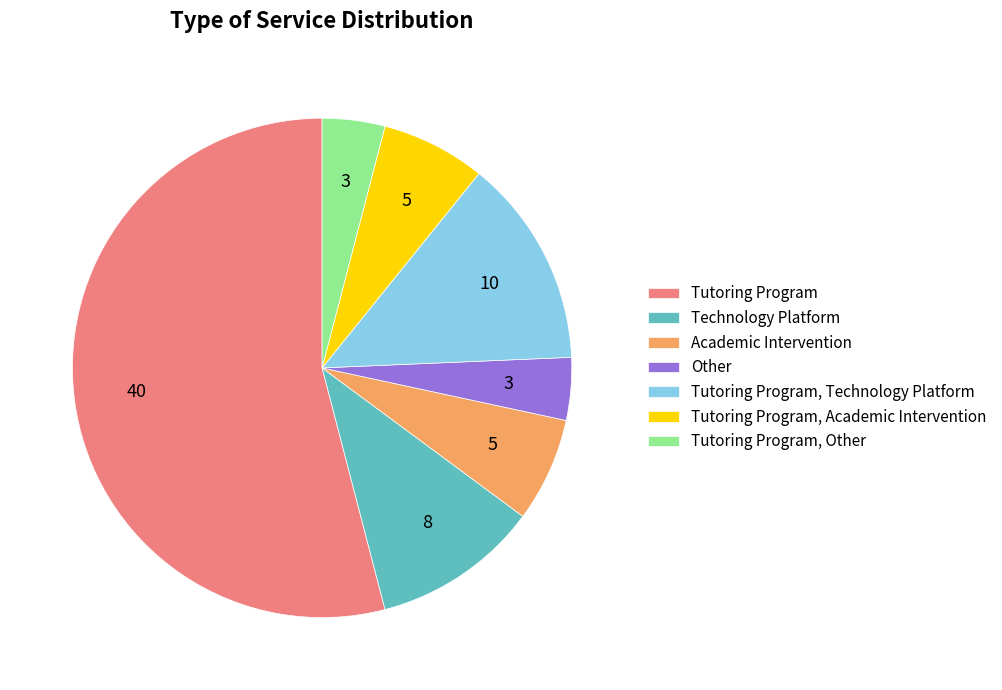

Approximately how many times larger is the value at Other compared to Technology Platform?

0.4